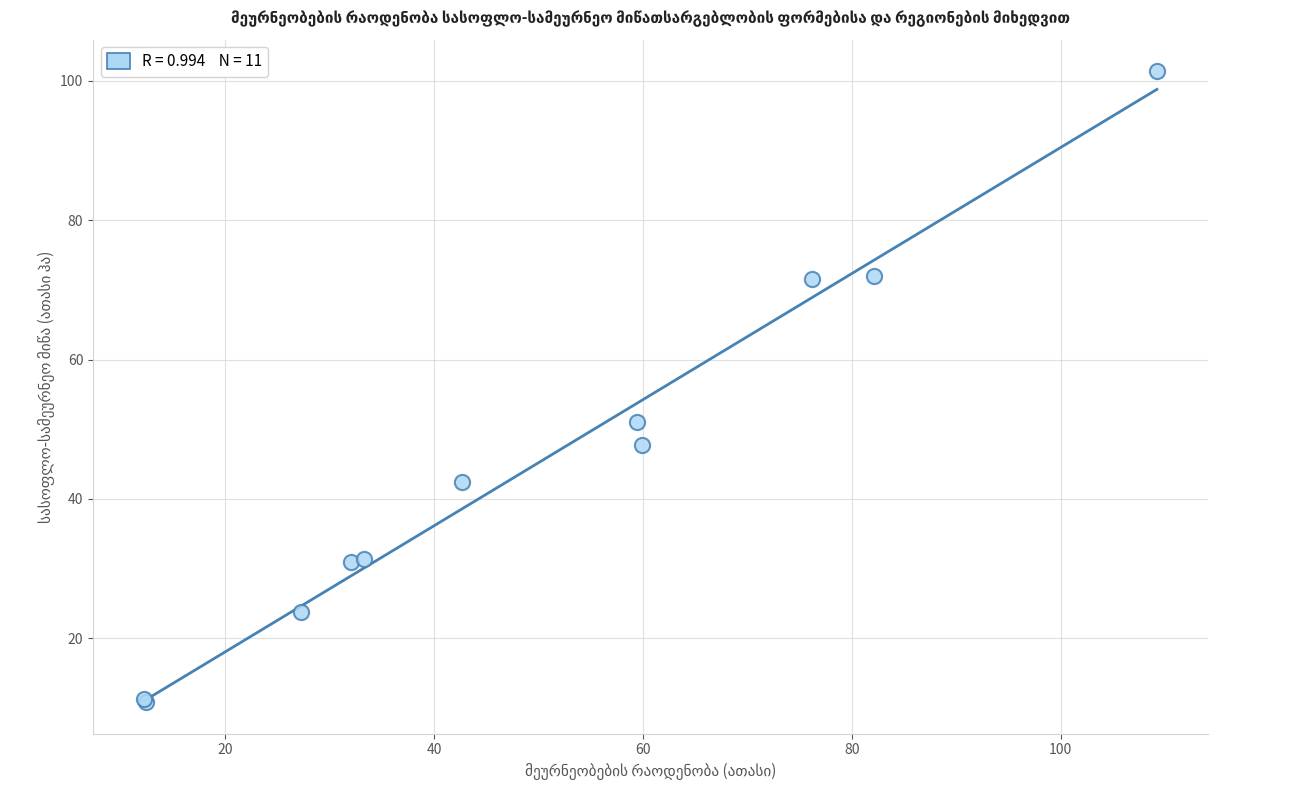

What Y value in the scatter plot is closest to 56?

51.0